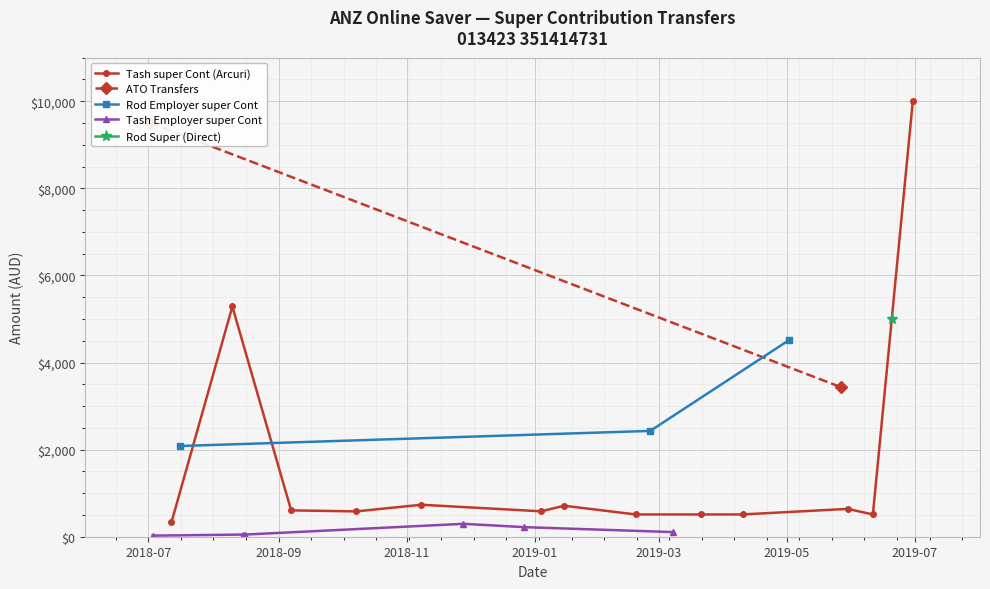

What is the maximum value for Tash super Cont (Arcuri)?

10000.0